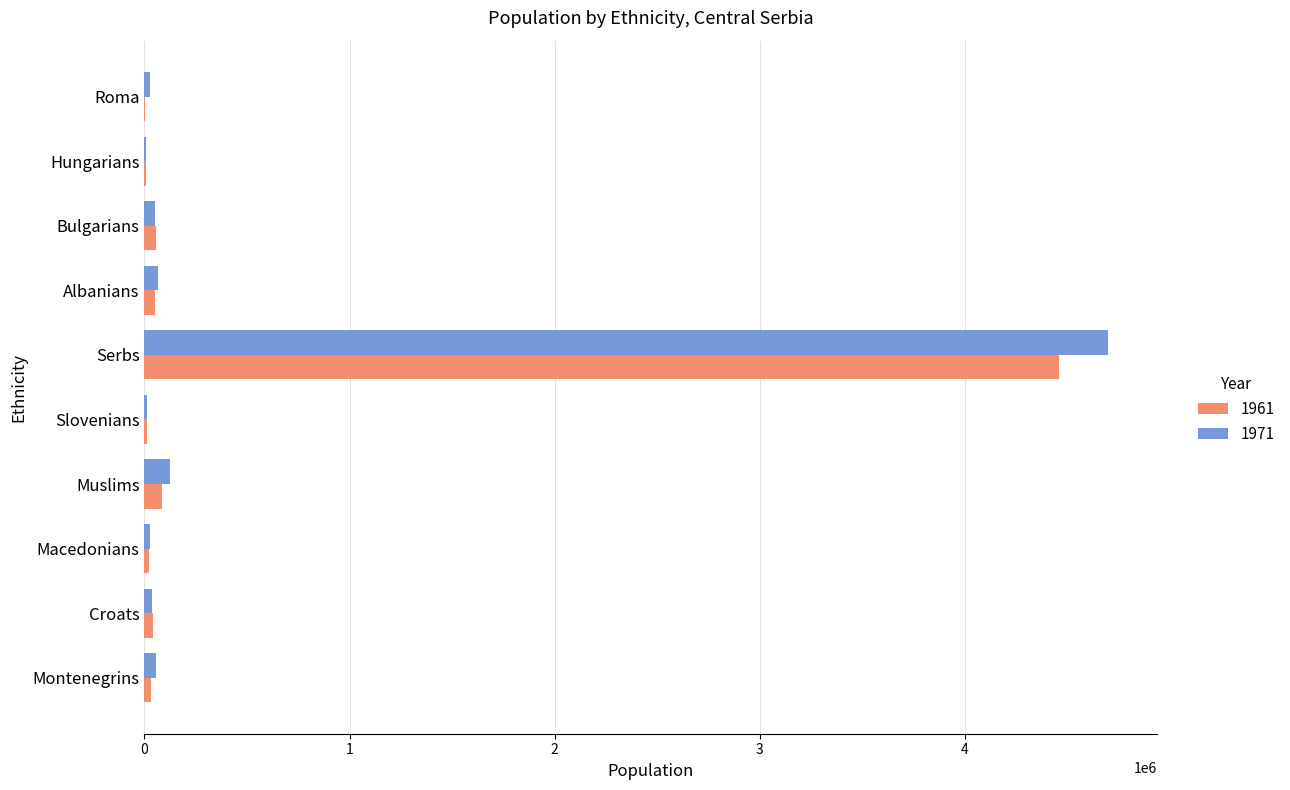

Which series has the widest spread of values?

1971